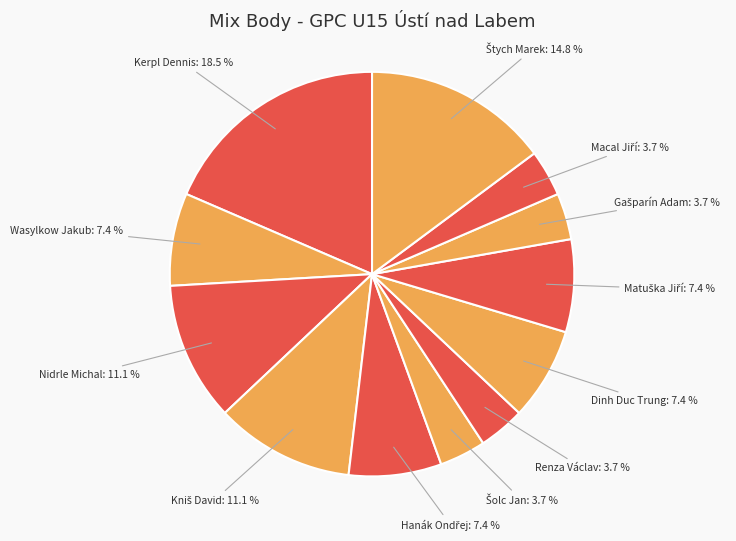

Which slice is the smallest?

Šolc Jan